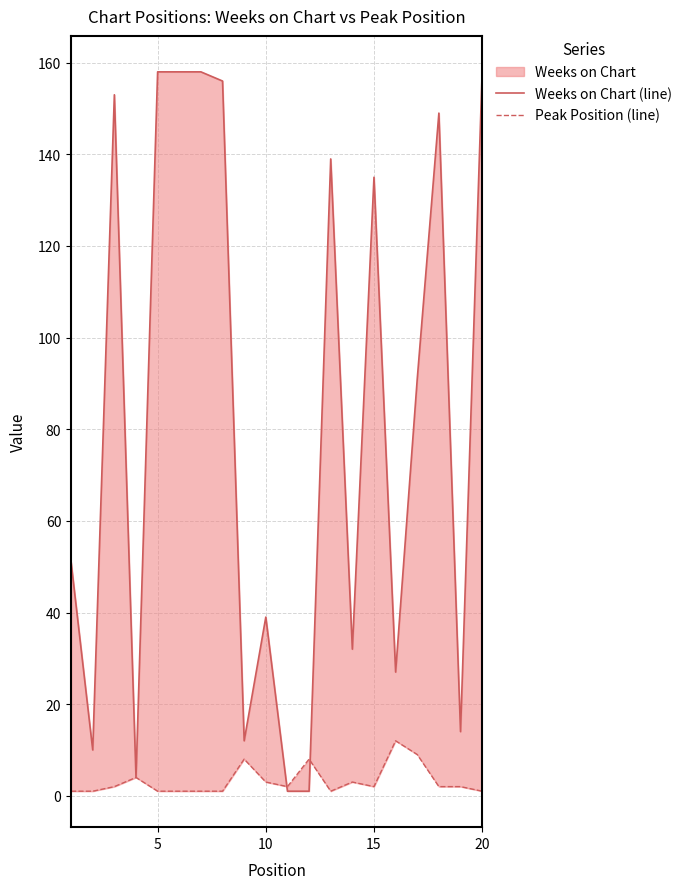

How many lines are shown in the chart?

2